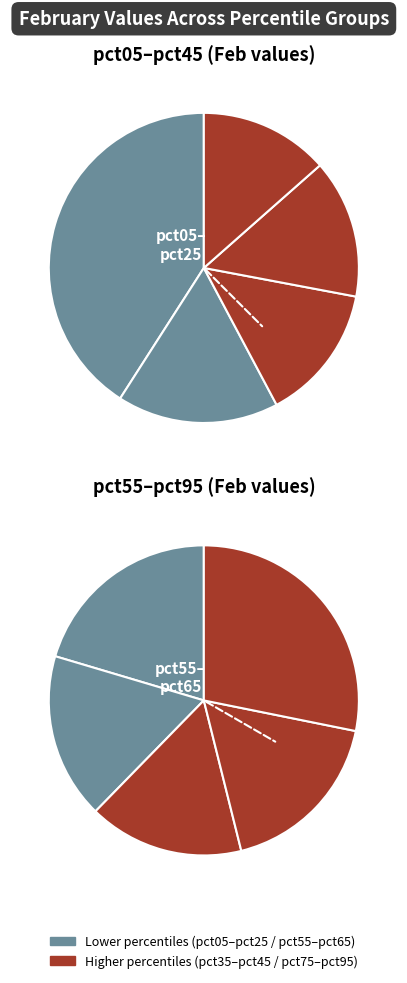

What is the total percentage of 1 and 7?

16.6%